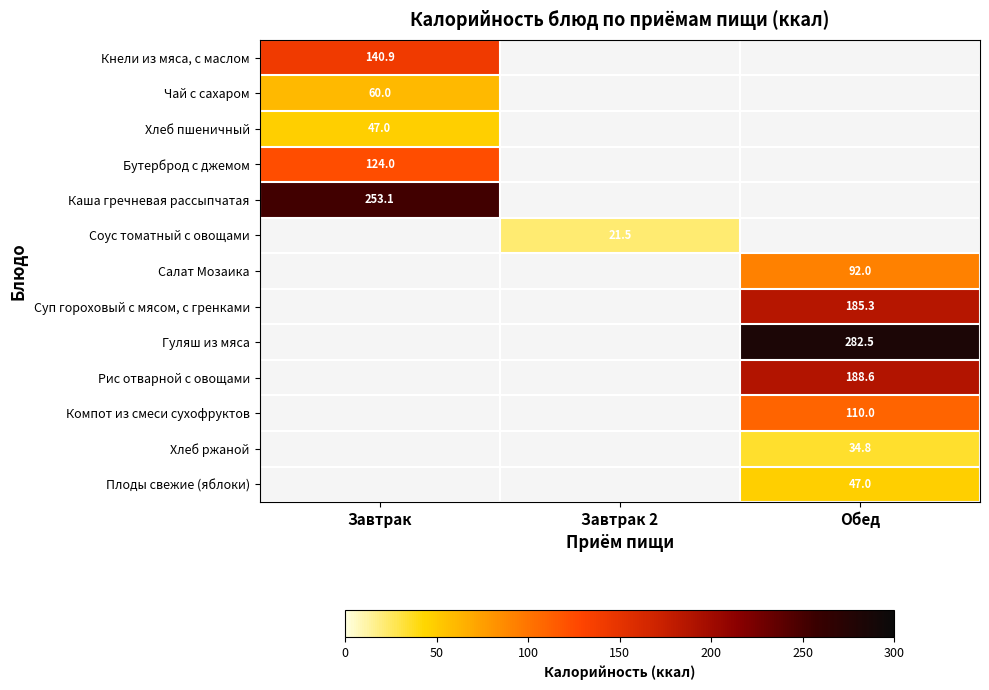

True or false: Хлеб ржаной has a value of 34.8 at Обед.

True